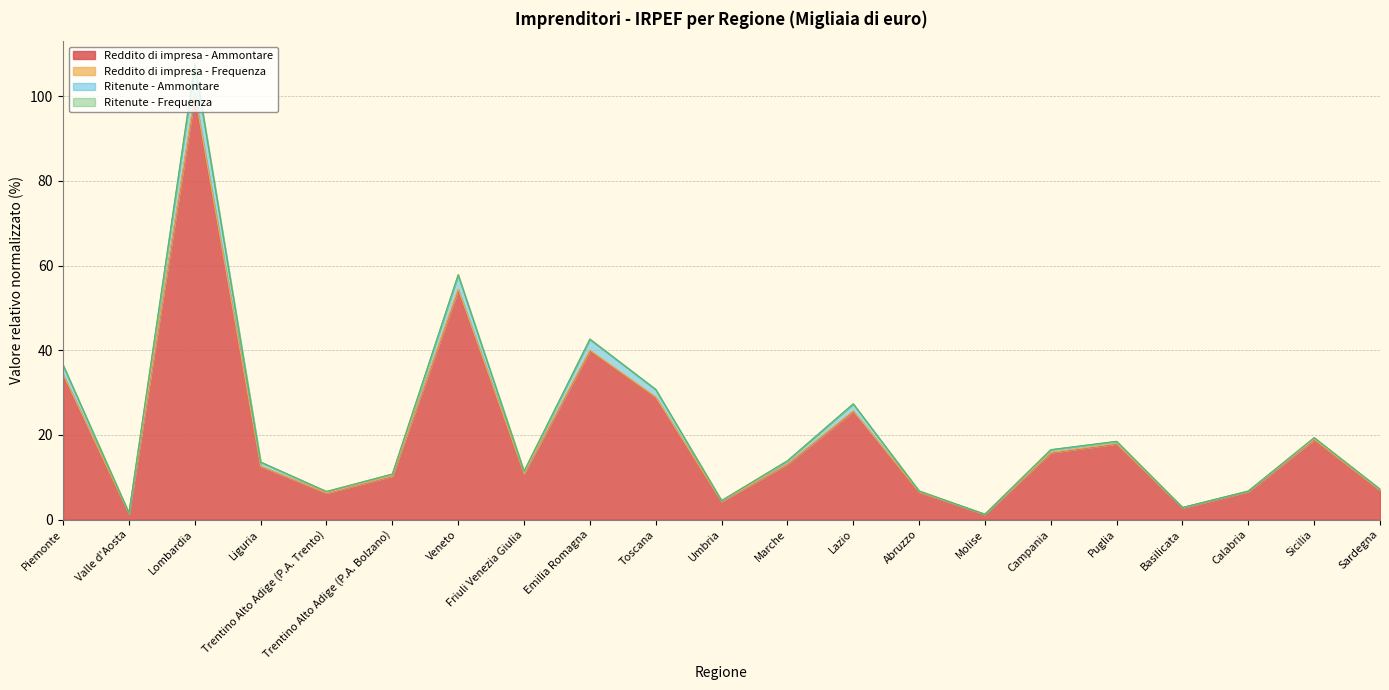

True or false: Reddito di impresa - Ammontare and Ritenute - Ammontare cross at least once.

False